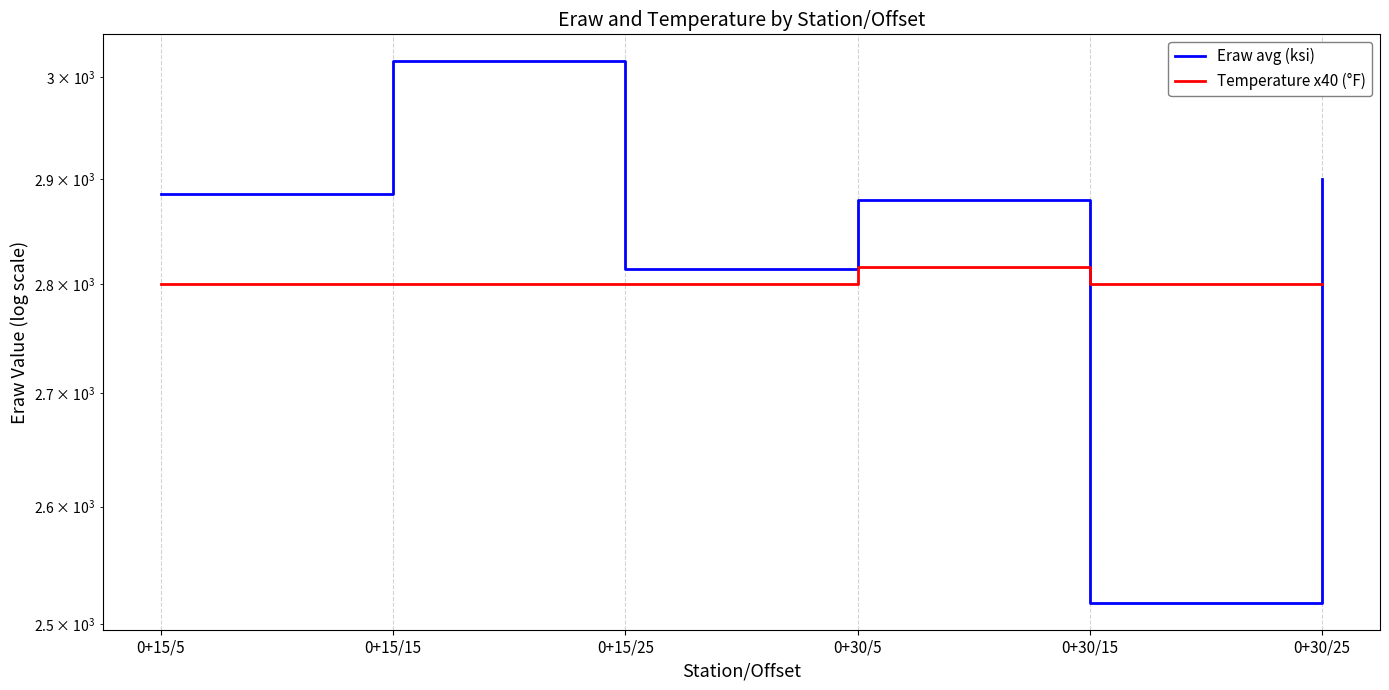

What is the approximate value of Eraw avg (ksi) at 0+15/25?

2814